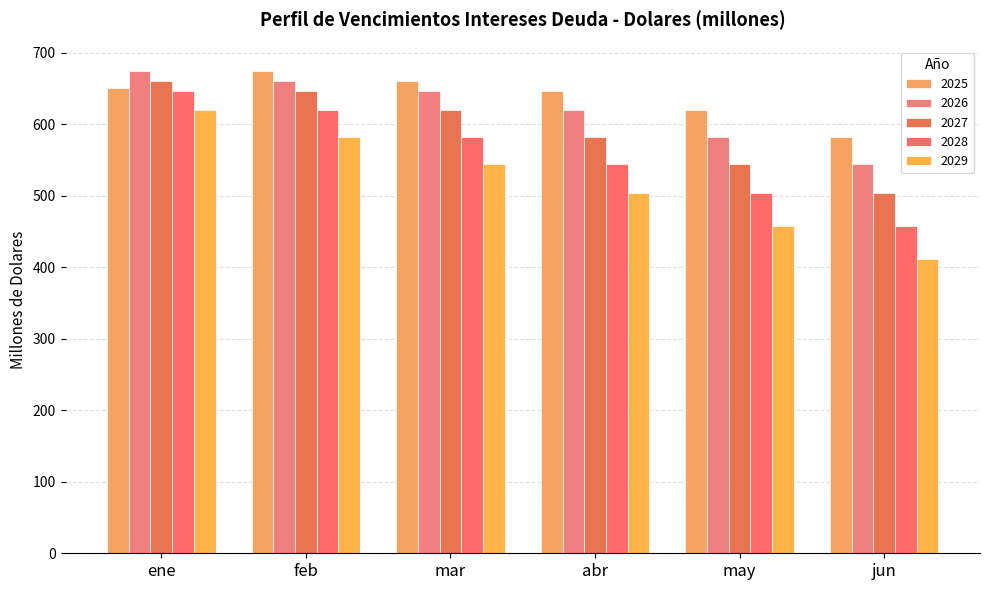

What is the value of the 2028 bar at the 1st from the left?

646.2